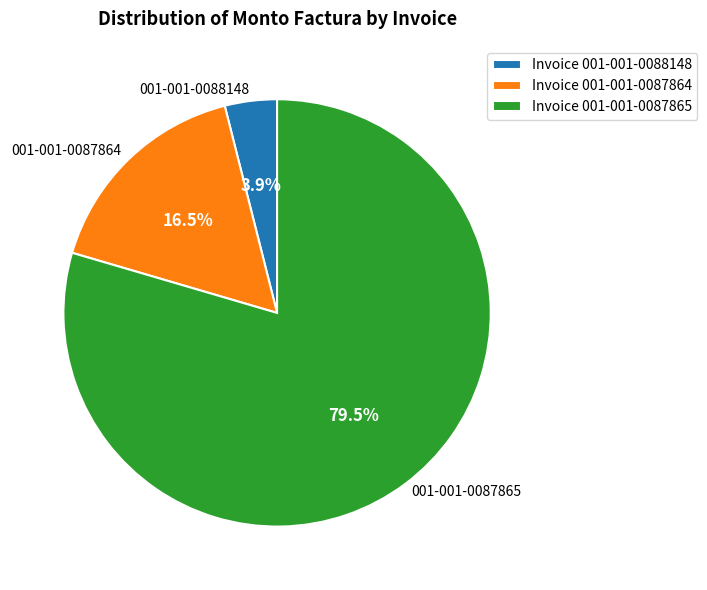

How many slices are in this pie chart?

3